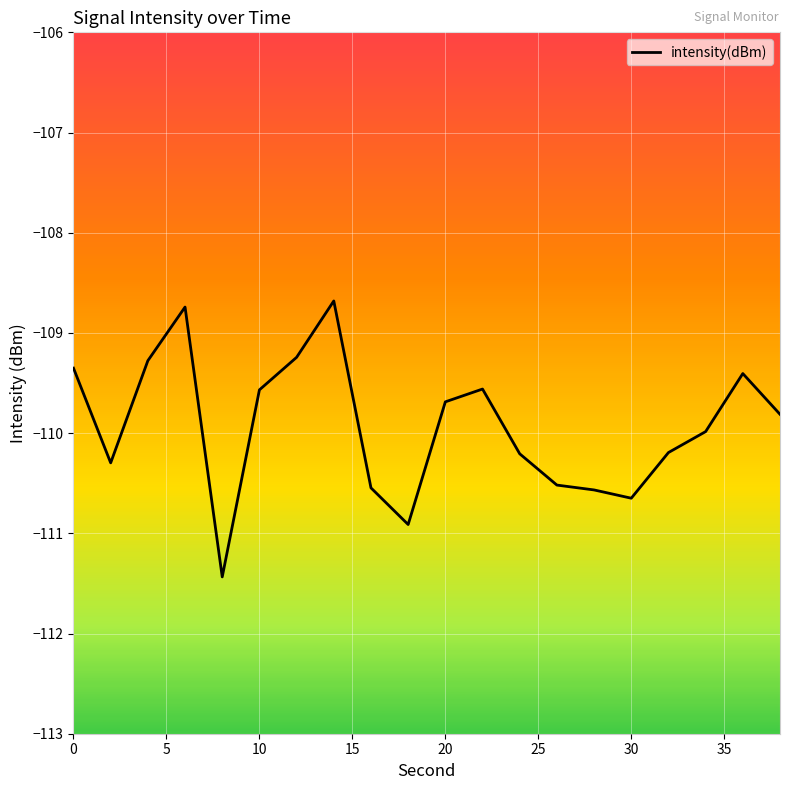

What is the minimum value shown in the chart?

-111.4